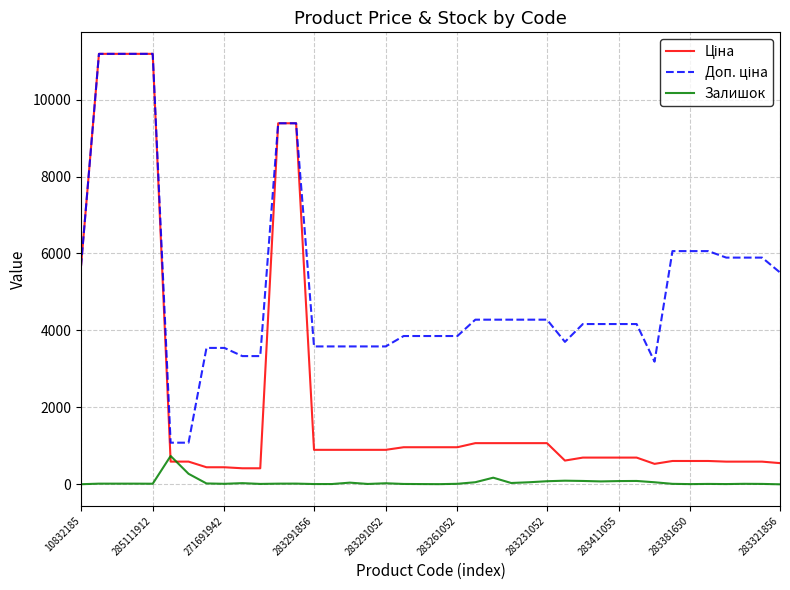

How many lines are shown in the chart?

3